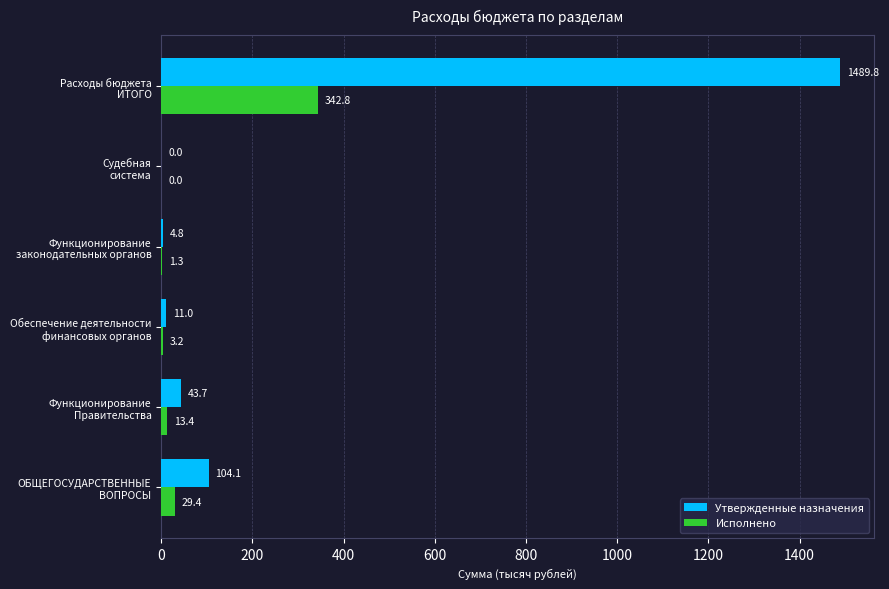

What is the sum of all Исполнено values?

390.1